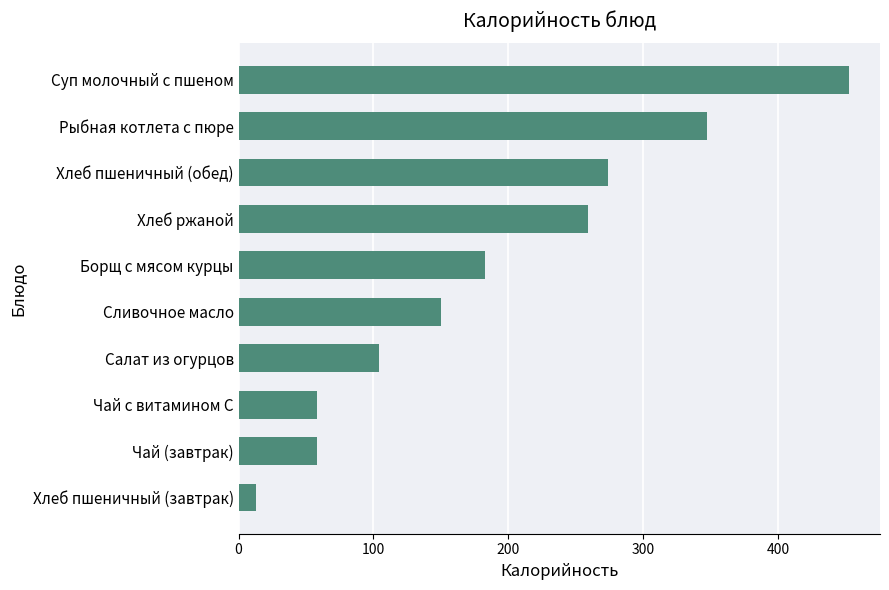

Approximately how many times larger is the value at Салат из огурцов compared to Хлеб ржаной?

0.4